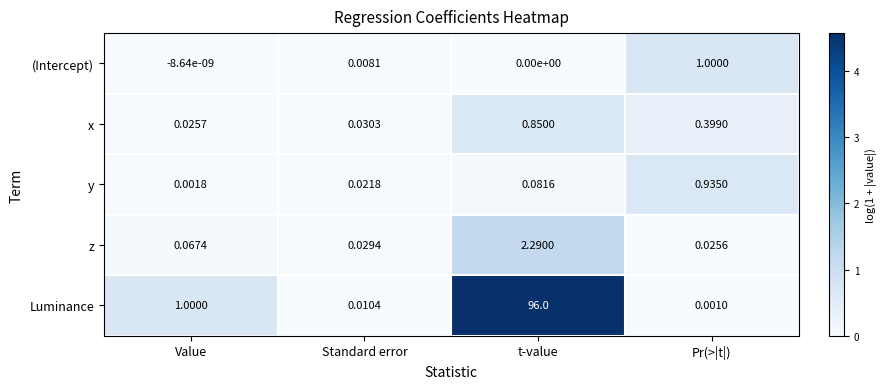

At which label is Luminance closest to 48?

Value